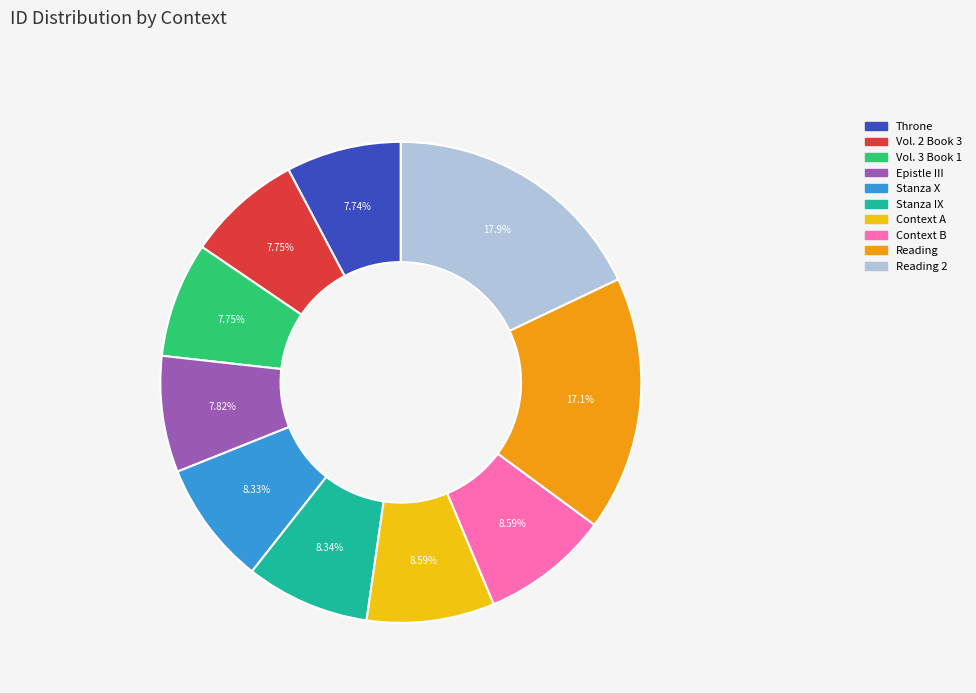

What is the total percentage of Reading and Stanza IX?

25.5%